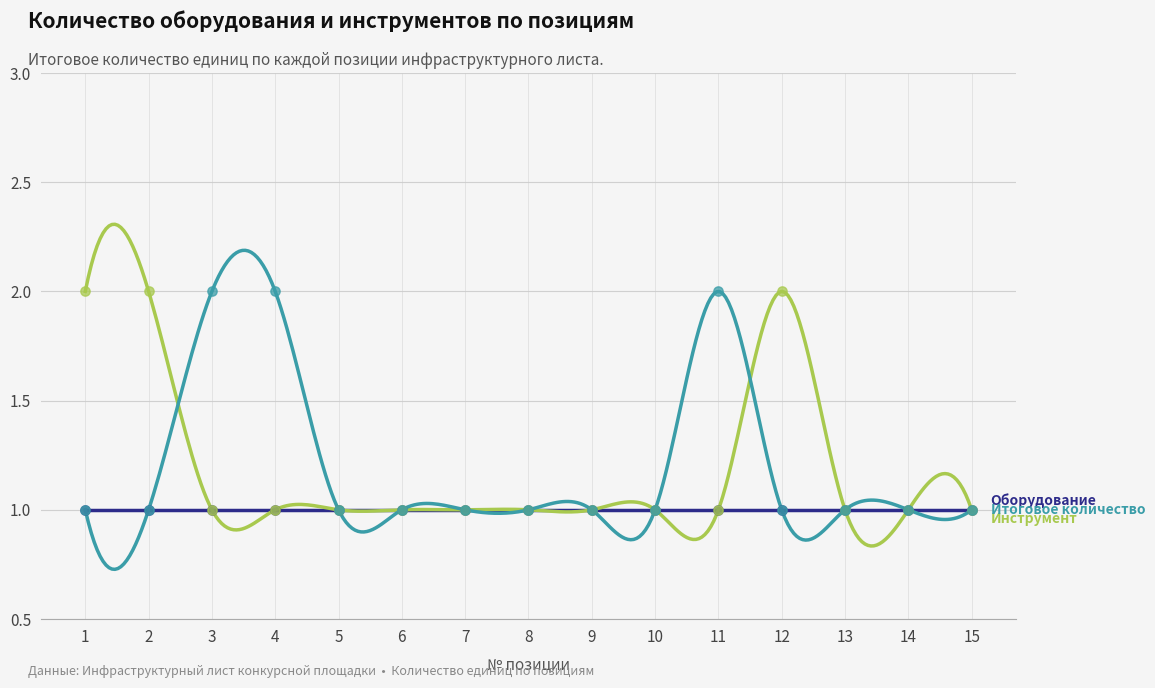

Which series has the largest total across all categories?

Инструмент